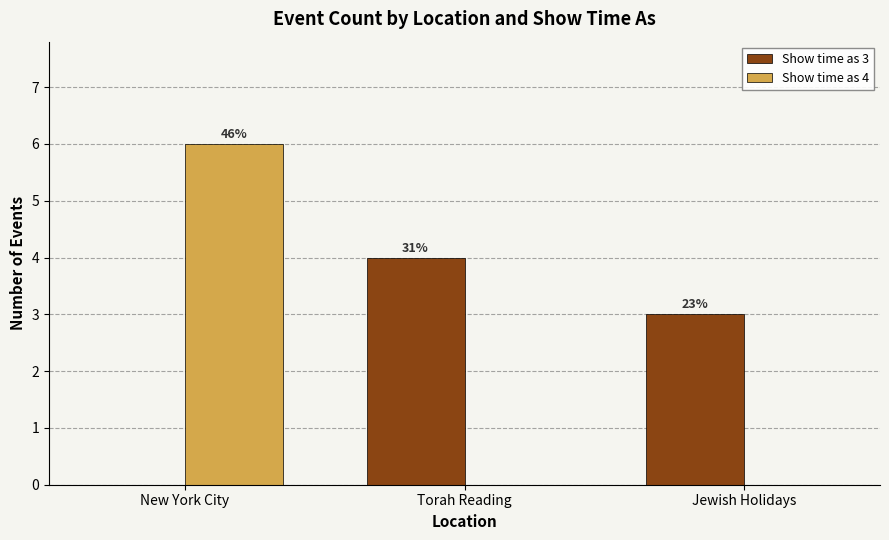

What is the sum of the Show time as 4 values at New York City and Jewish Holidays?

6